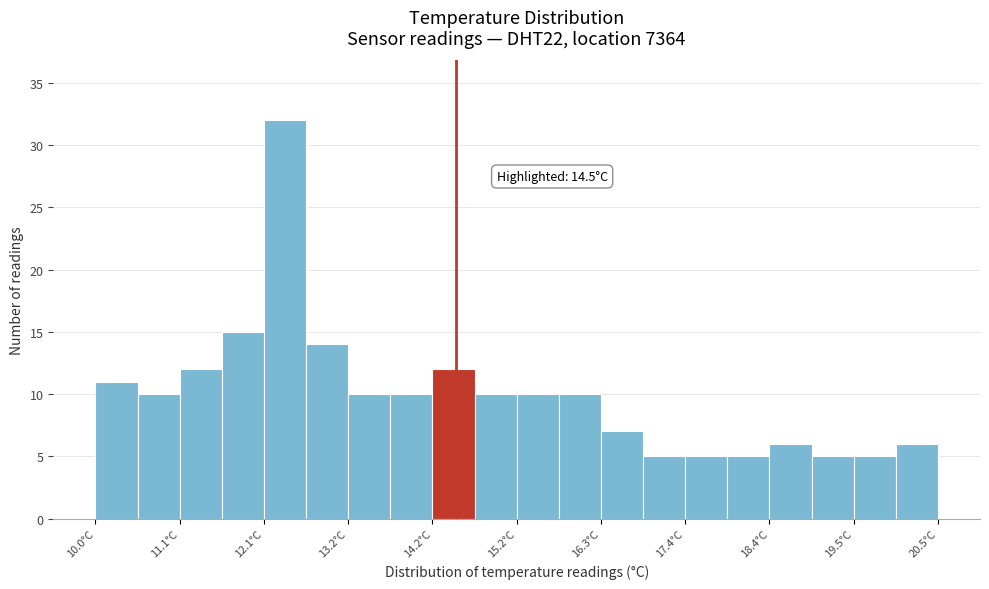

Around what value on the x-axis is the tallest bar? Give the approximate position of its centre, as read against the axis.

12.4